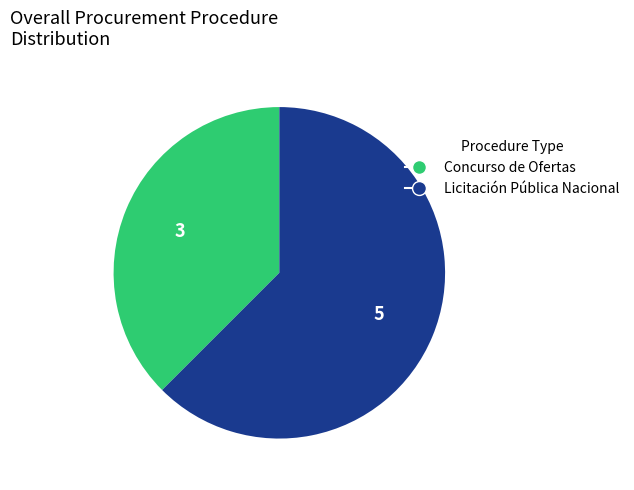

Is Concurso de Ofertas the majority of the pie?

No